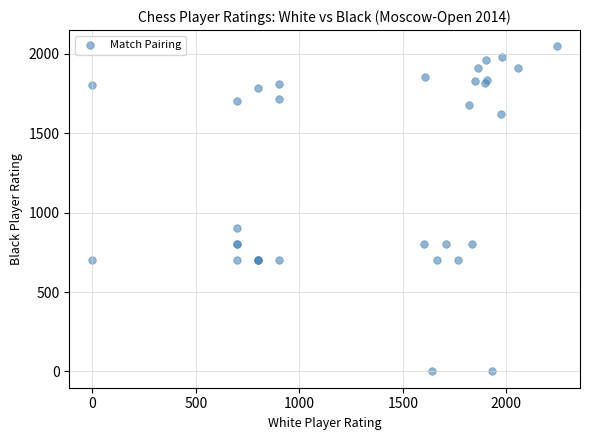

What Y value in the scatter plot is closest to 1023?

900